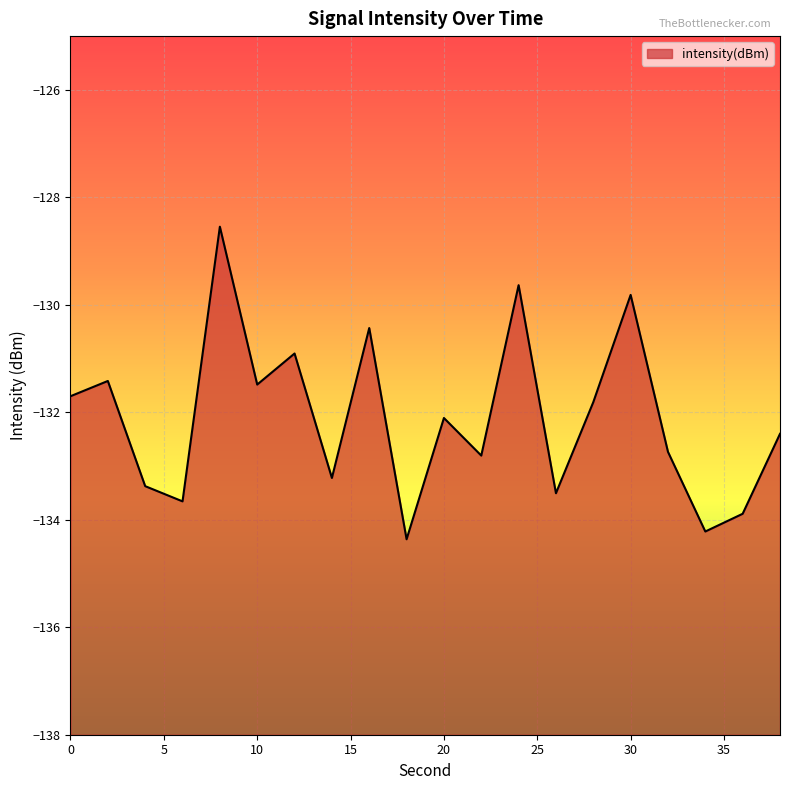

What is the greatest value displayed?

-128.5